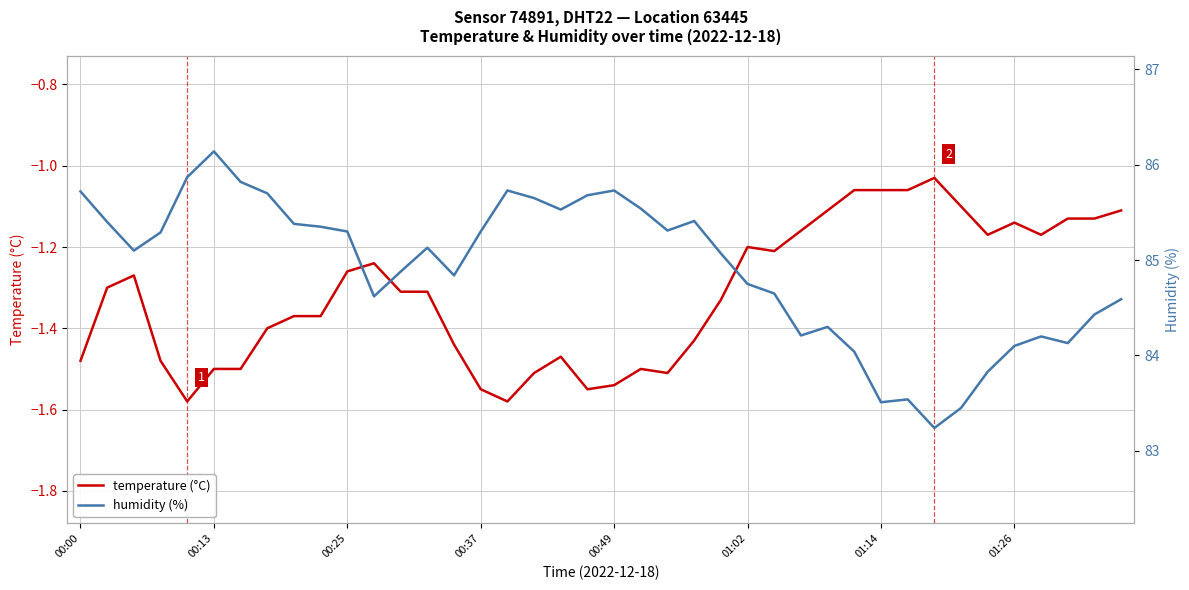

What are all the series names shown in the legend?

temperature (°C), humidity (%)